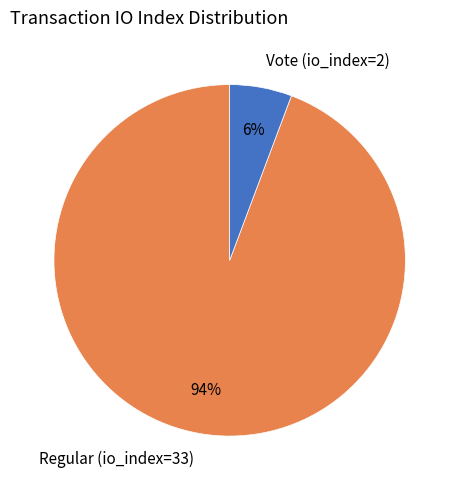

True or false: Vote (io_index=2) accounts for 1% of the total.

False